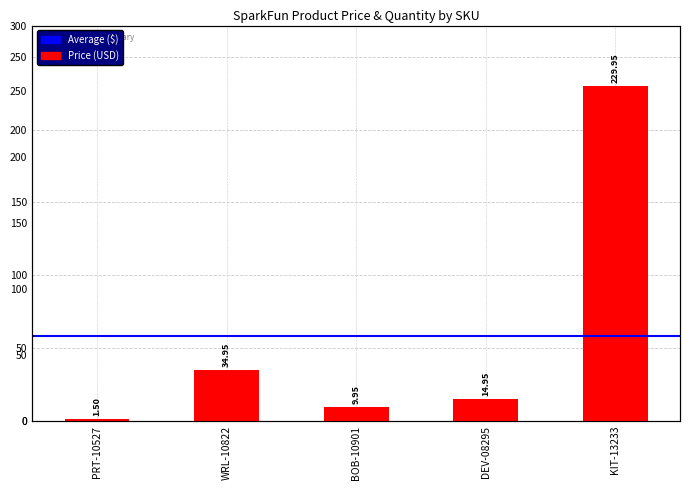

Is it true that the value at DEV-08295 is 14.9?

True